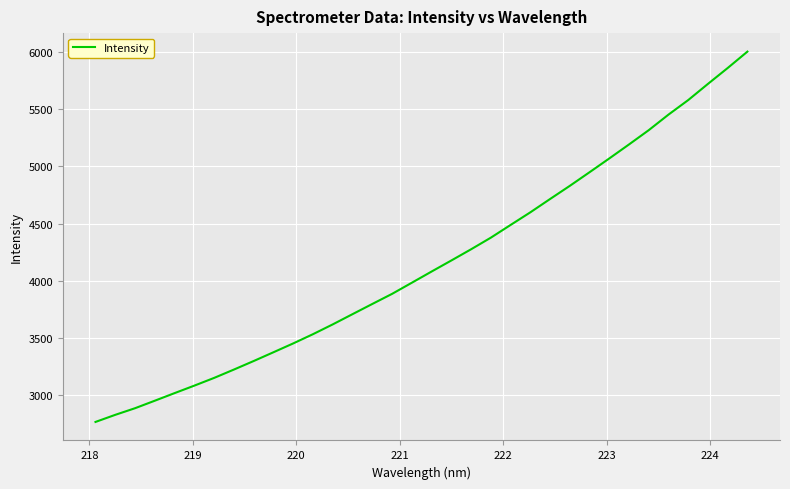

What is the minimum value shown in the chart?

2766.2